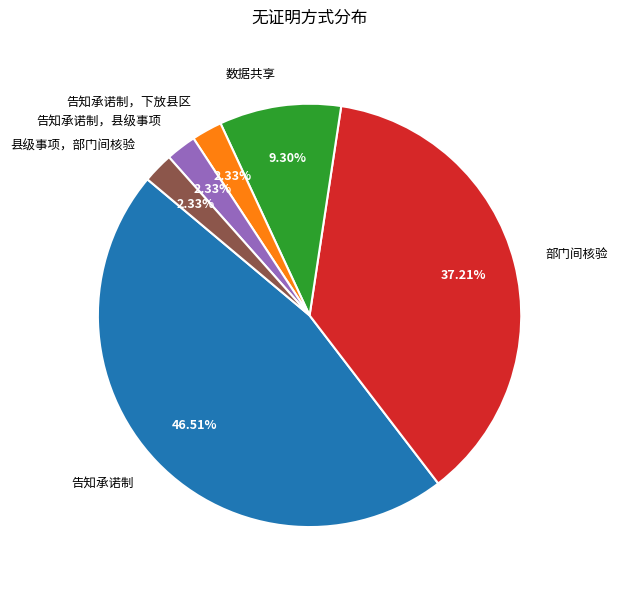

Between 部门间核验 and 告知承诺制, which is larger?

告知承诺制